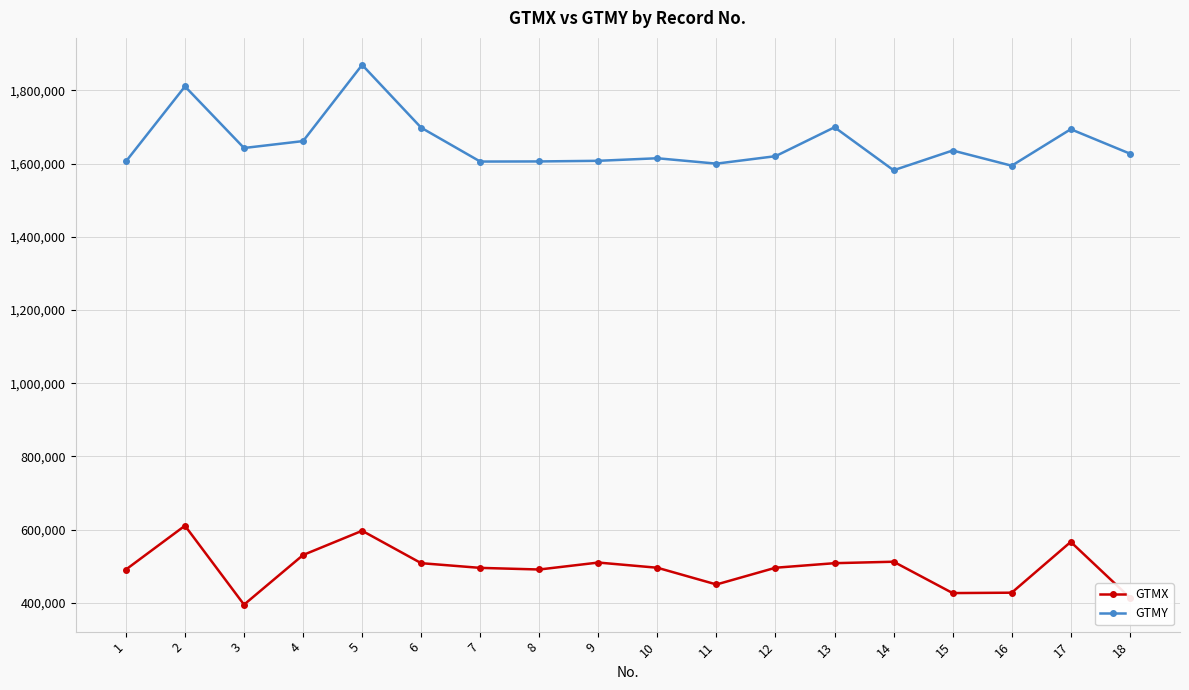

The GTMX series shows 697919 at 14. True or false?

False